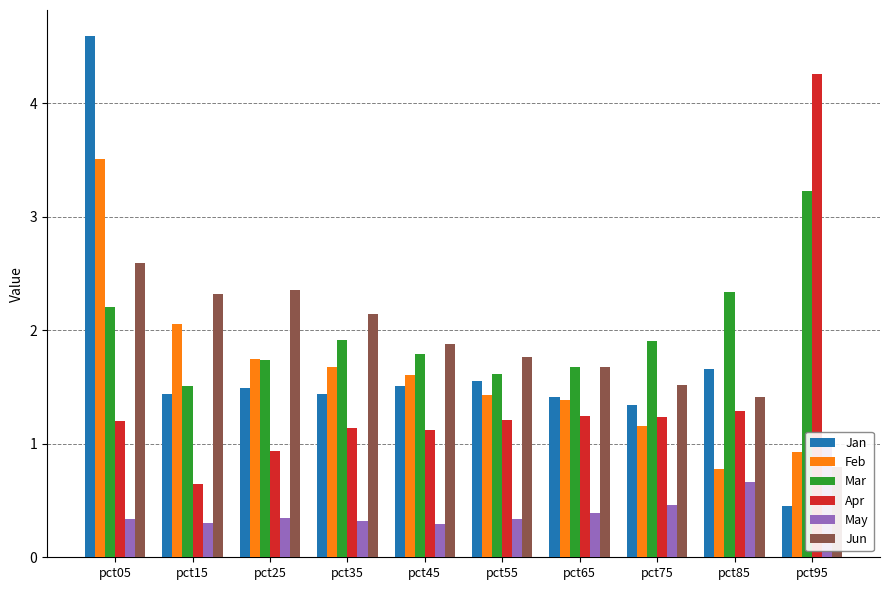

Which series has the largest total across all categories?

Mar